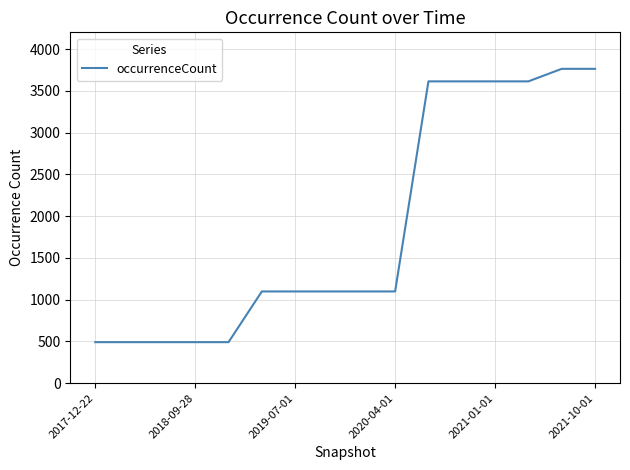

What is the difference between the maximum and minimum values?

3272